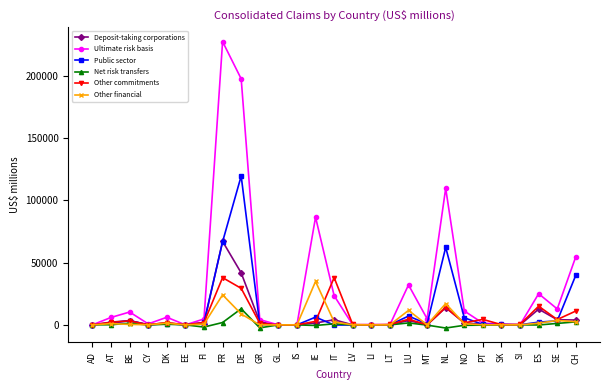

List the series in order of their peak value, lowest first.

Net risk transfers, Other financial, Other commitments, Deposit-taking corporations, Public sector, Ultimate risk basis